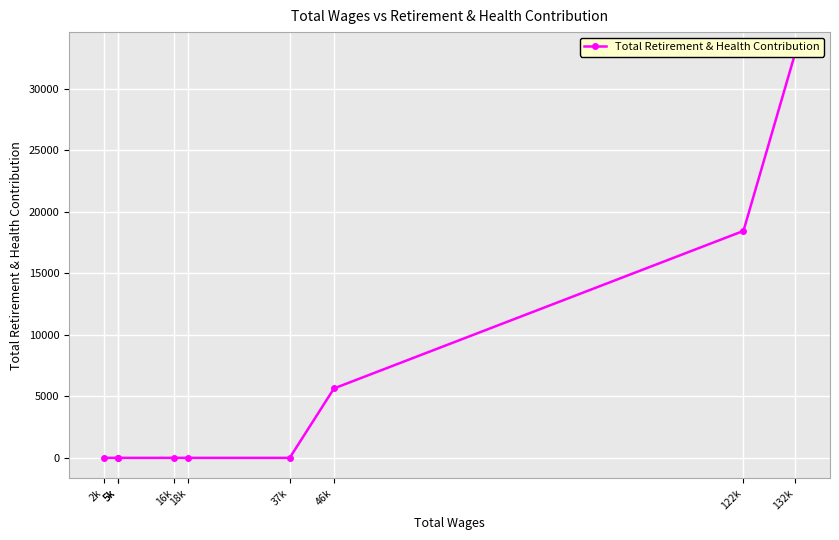

True or false: the data shows -11930 at 2k.

False